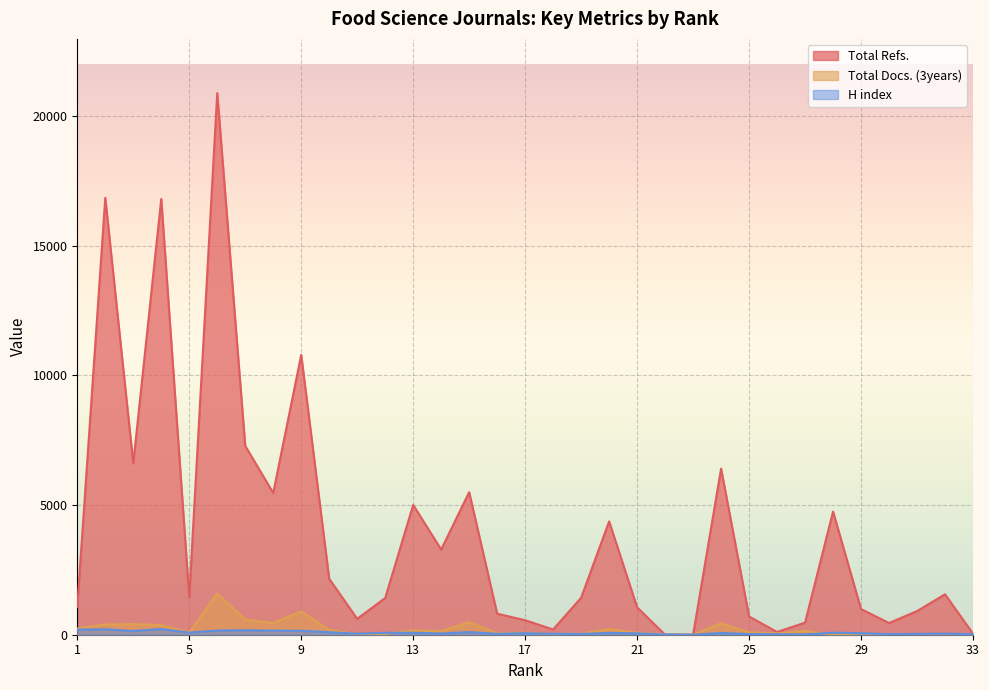

True or false: Total Refs. has a value of 8502 at 24.

False